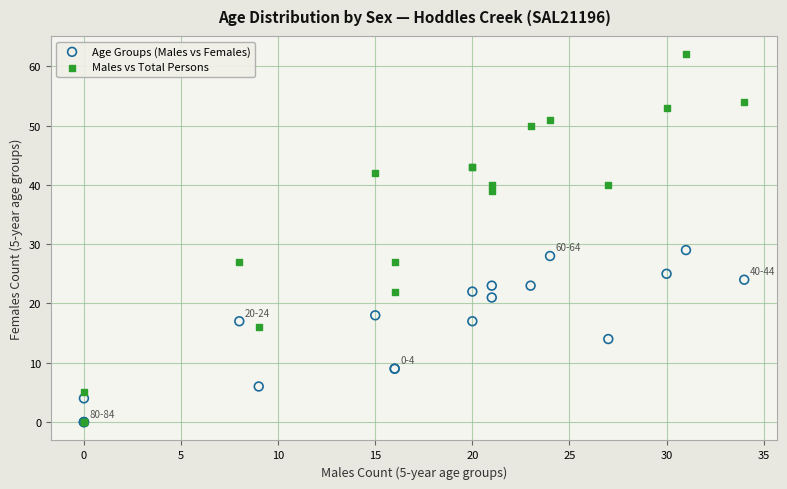

Which series has the largest Y range (max minus min)?

Males vs Total Persons